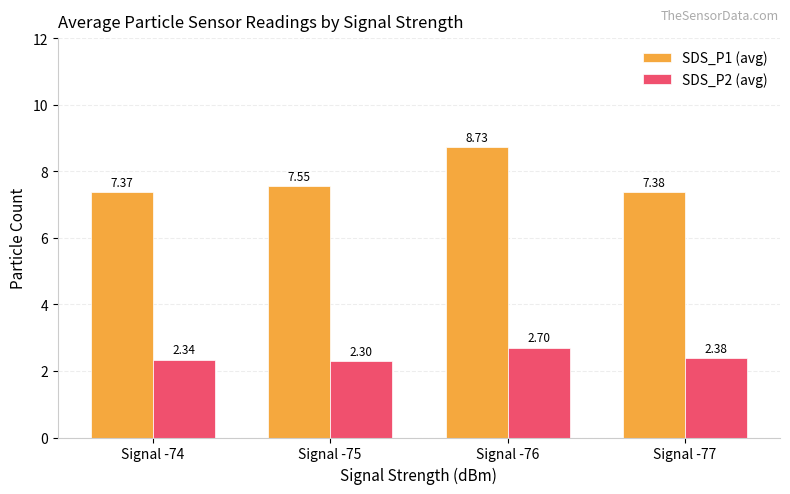

What are all the series names shown in the legend?

SDS_P1 (avg), SDS_P2 (avg)